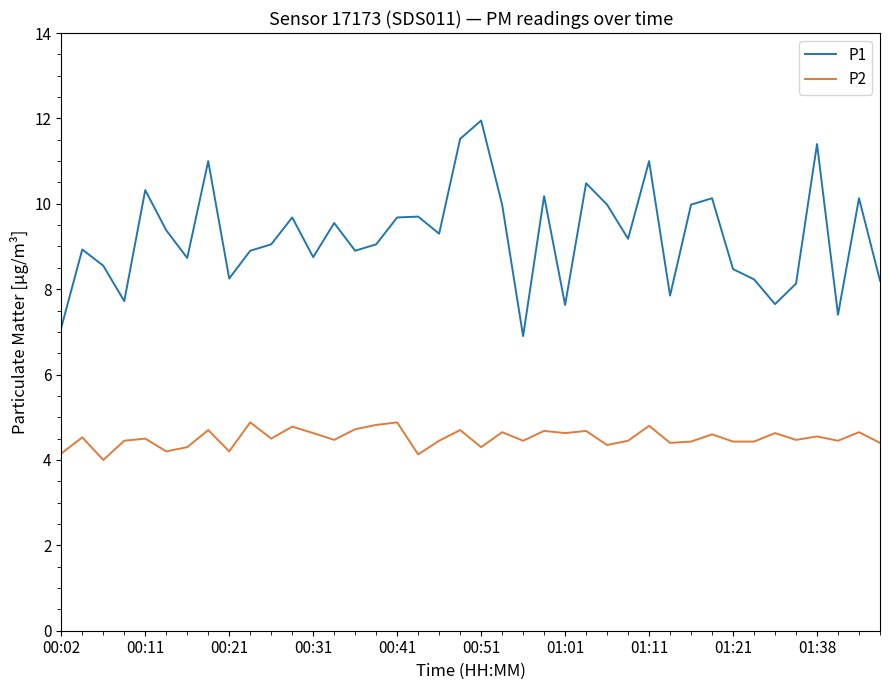

Which series has the largest range (max minus min)?

P1